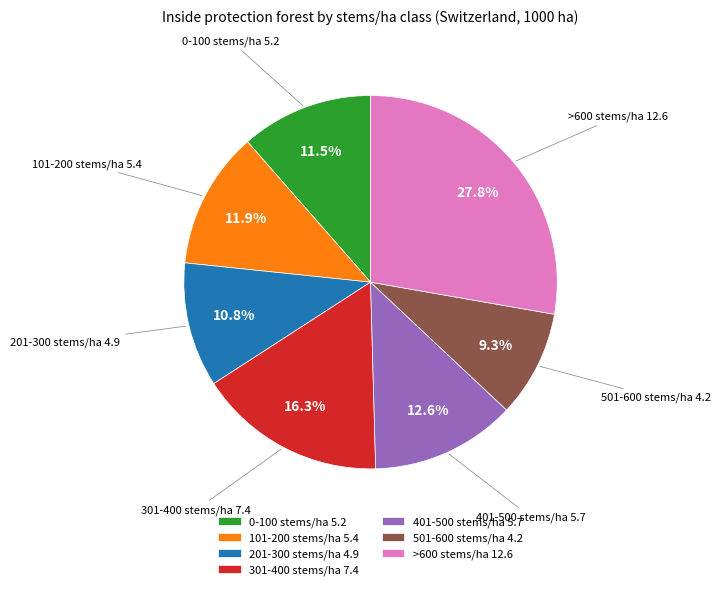

How many slices are in this pie chart?

7